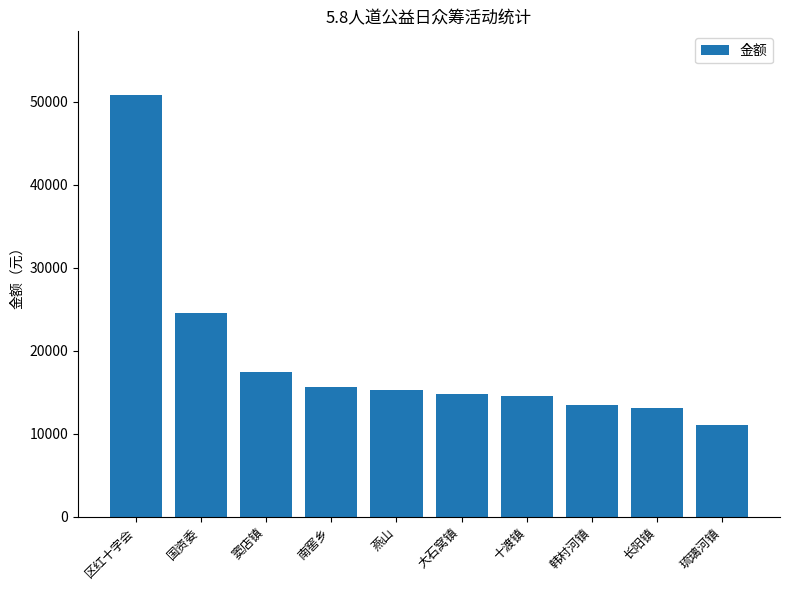

Reading left to right, transcribe all the data shown in this chart.

50843.5	24519.6	17398.6	15654.8	15325.0	14855.0	14522.6	13476.6	13136.3	11028.1